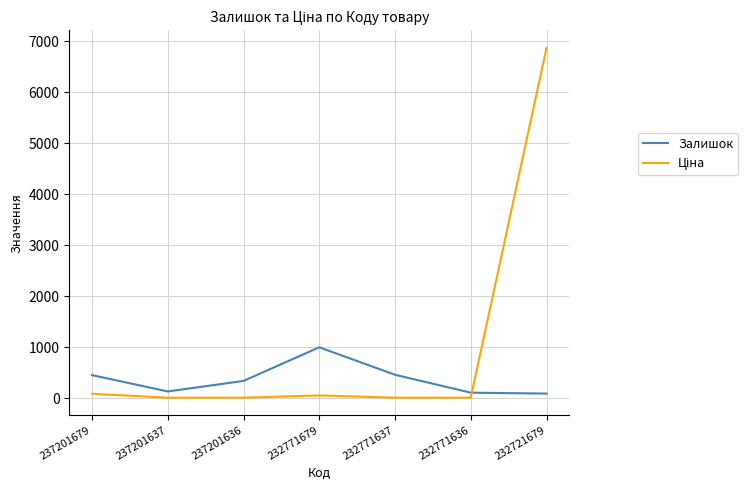

Does the chart have visible grid lines?

Yes